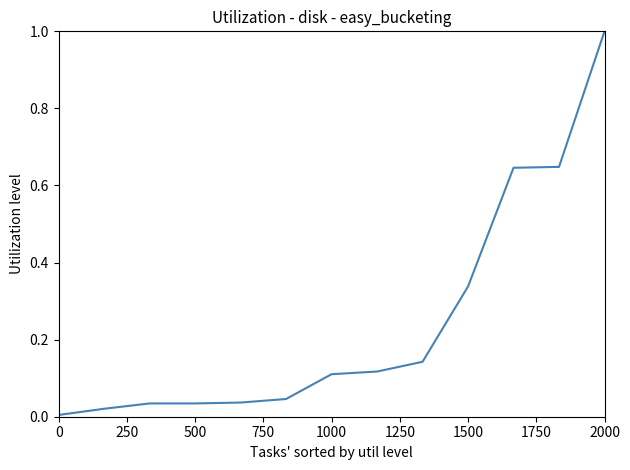

What is the difference between the maximum and minimum values?

1.0